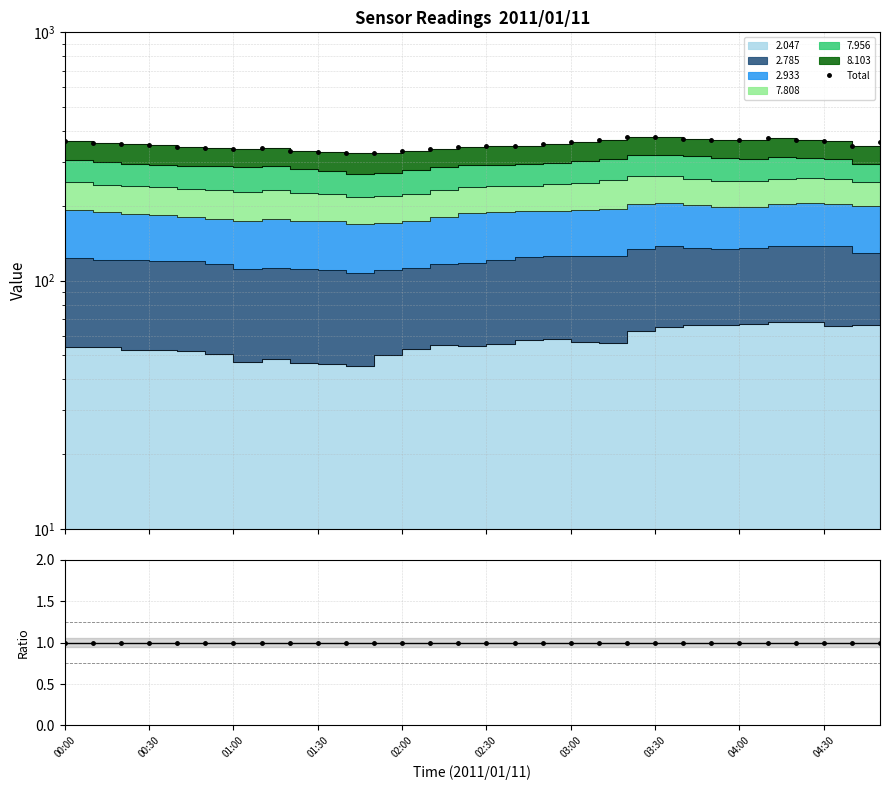

The Total series shows 378.5 at 03:30. True or false?

True